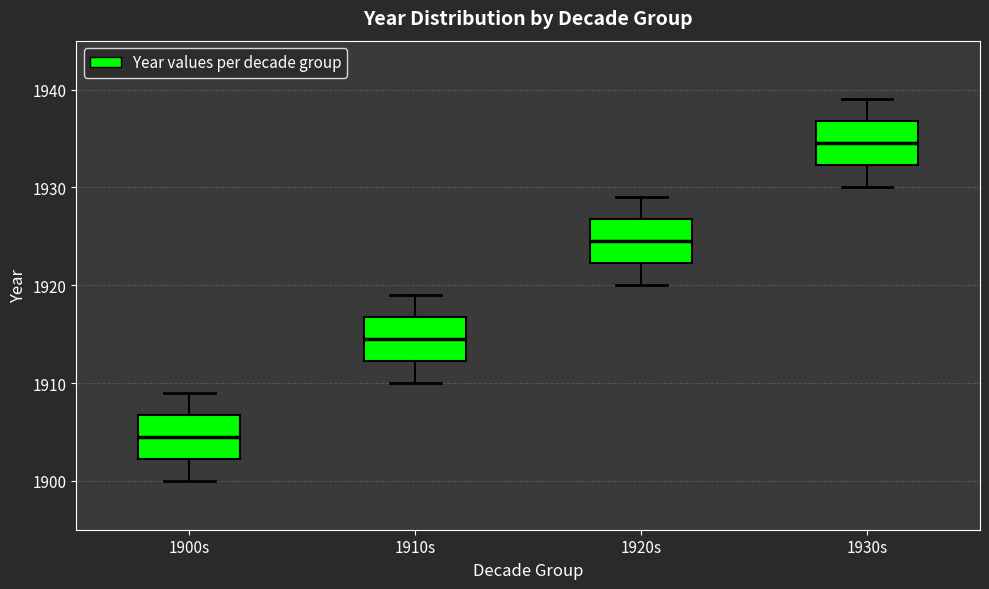

Which box's median line is the highest?

1930s